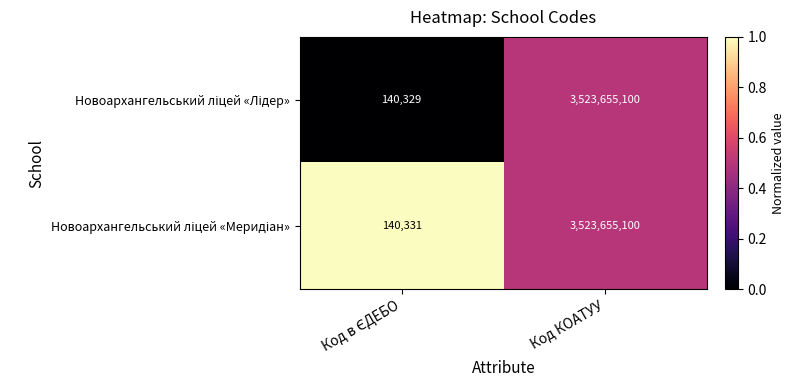

Which category has the highest value across all series?

Код КОАТУУ